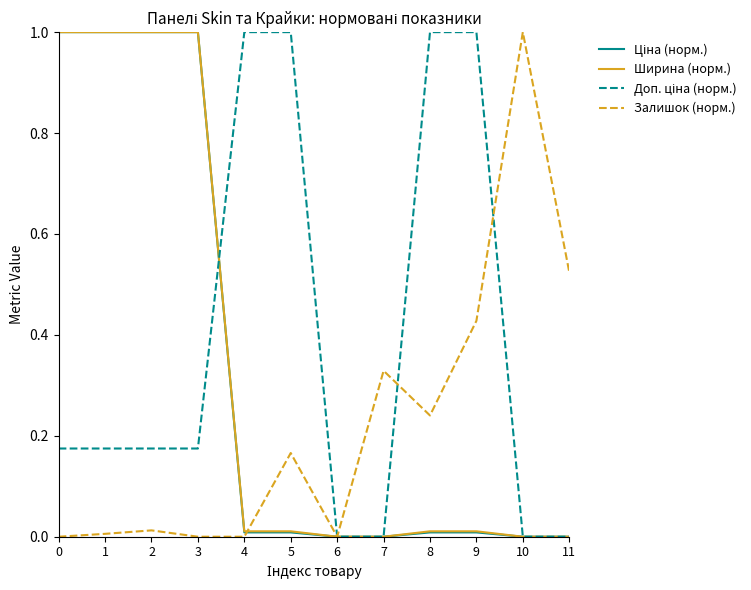

At which label does Залишок (норм.) reach its peak?

10